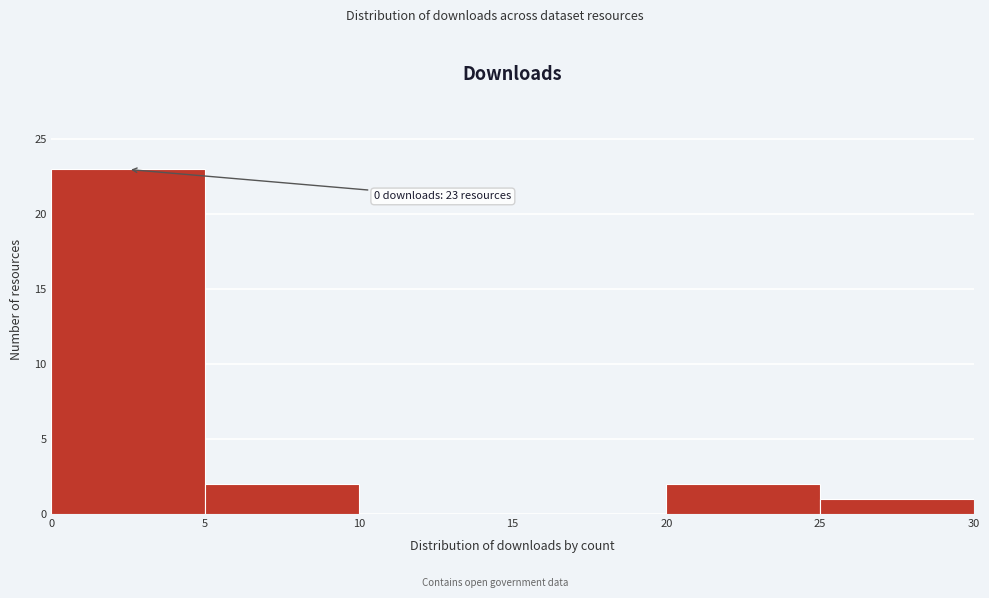

Over which range of the x-axis is the bar tallest?

0 to 5